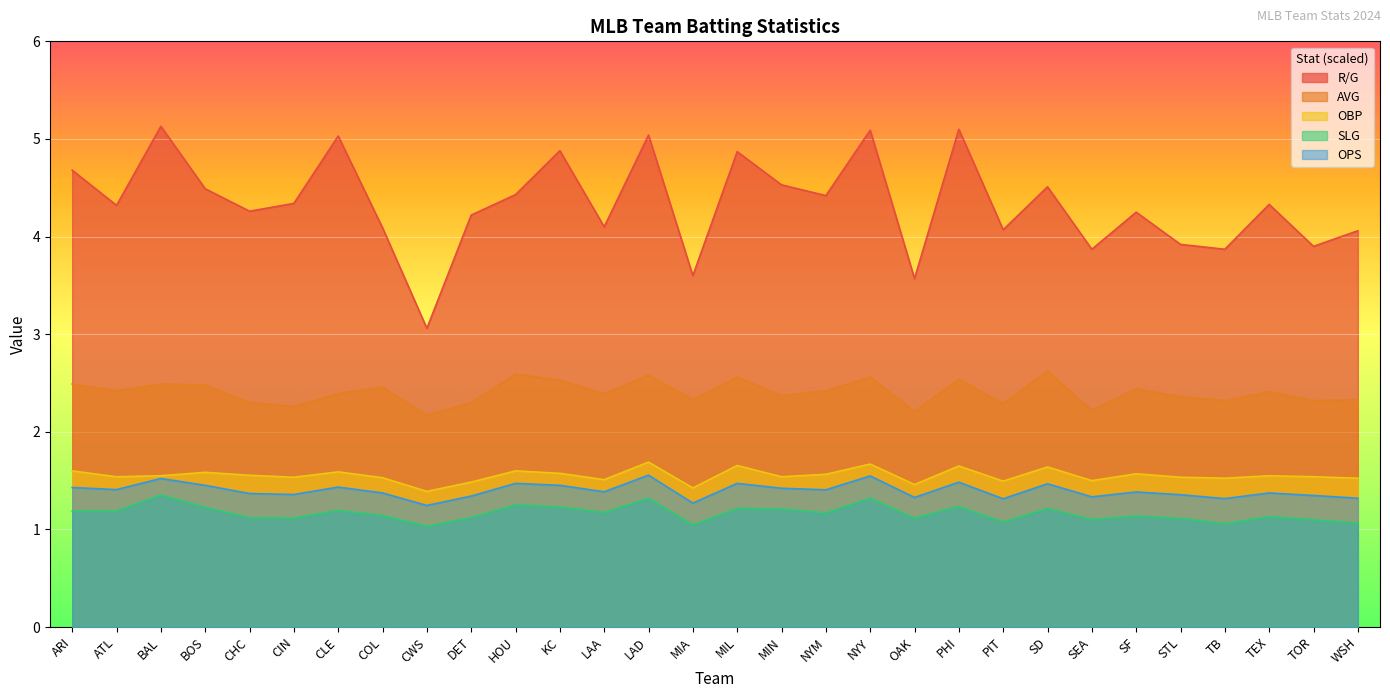

What is the difference between the second highest and minimum values in the OBP series?

0.3